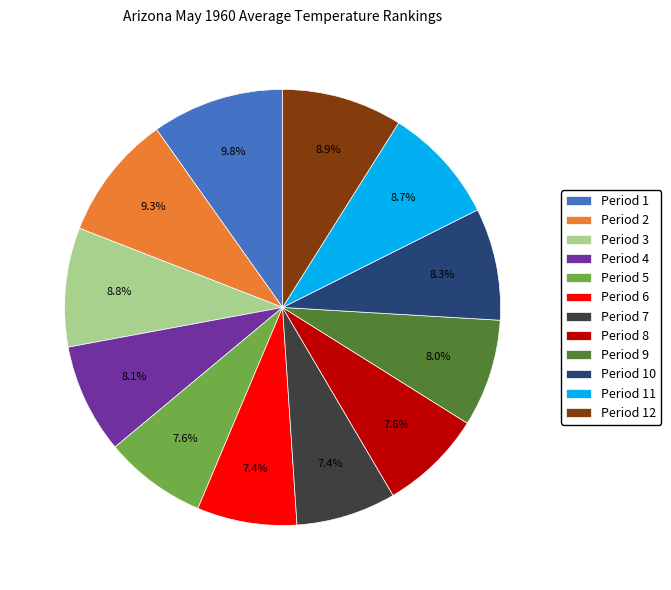

Is there a majority slice in this chart?

No